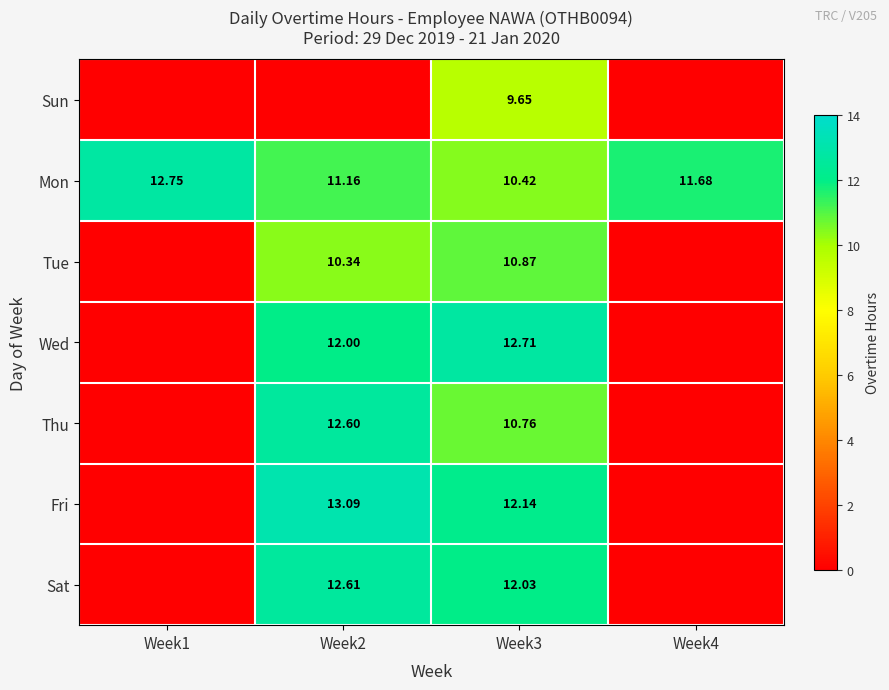

At Week3, list the series in order from smallest to largest.

Sun, Mon, Thu, Tue, Sat, Fri, Wed